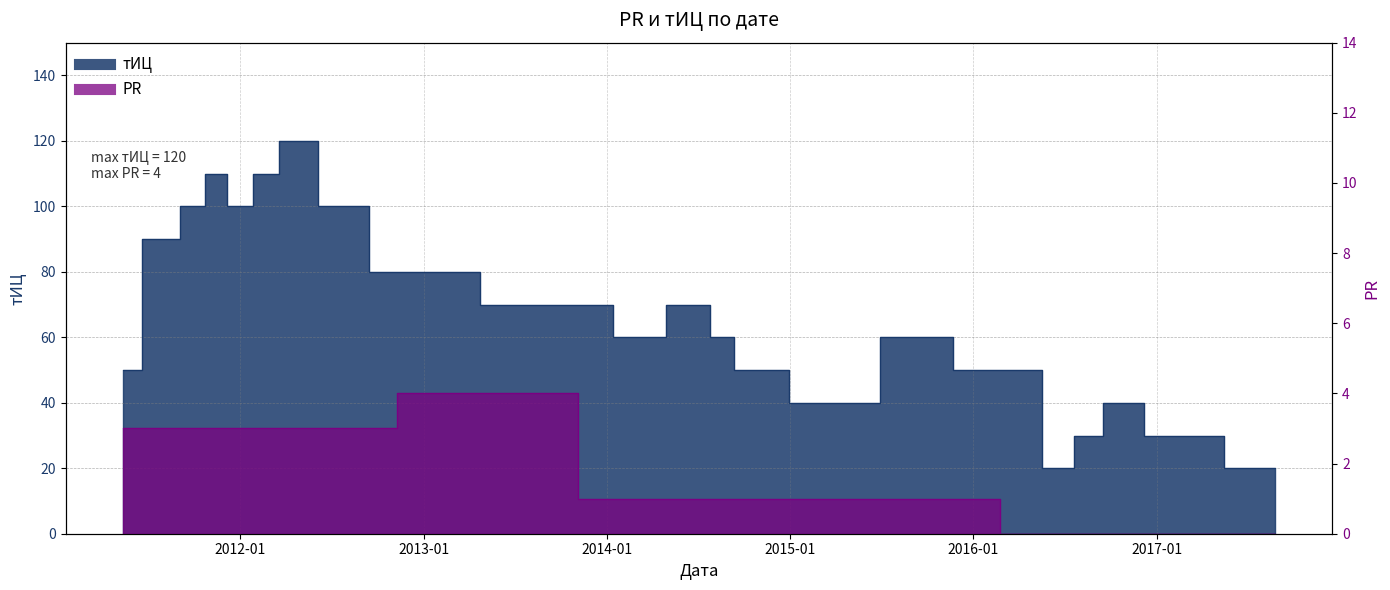

How many data points in PR are above 1?

11